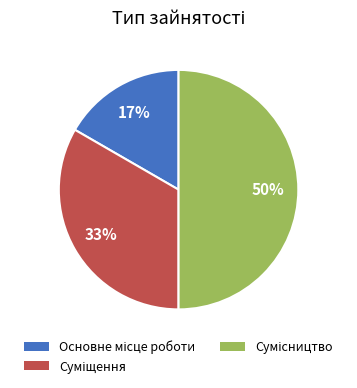

Count the number of slices in the pie.

3